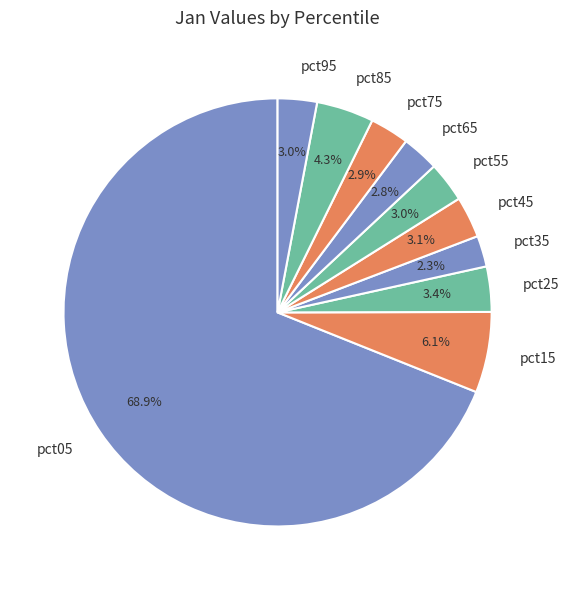

How much of the chart is everything except pct95?

97.0%